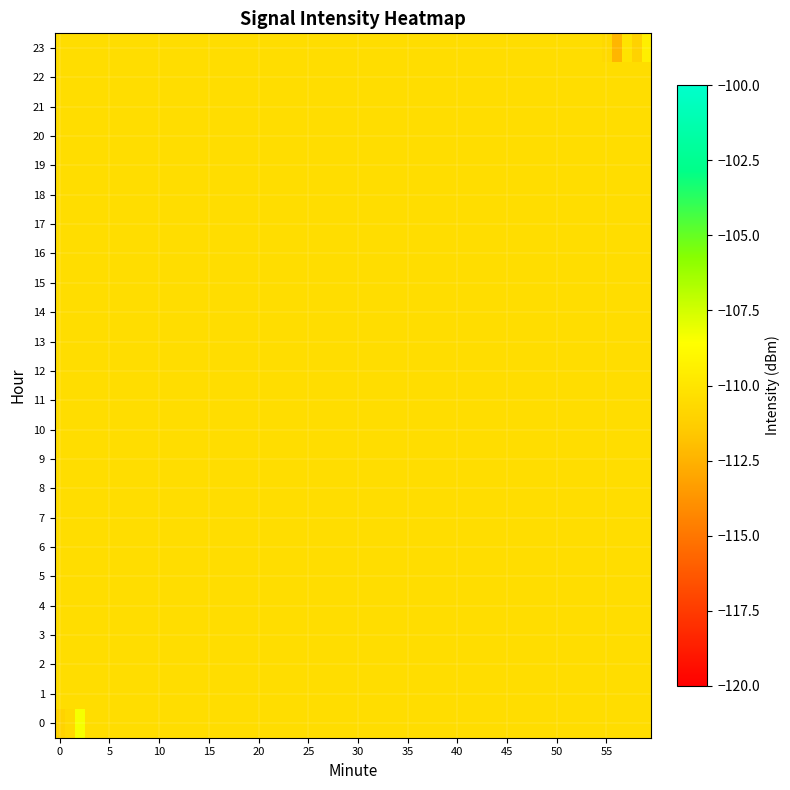

How many data points in 23 are above -110?

2